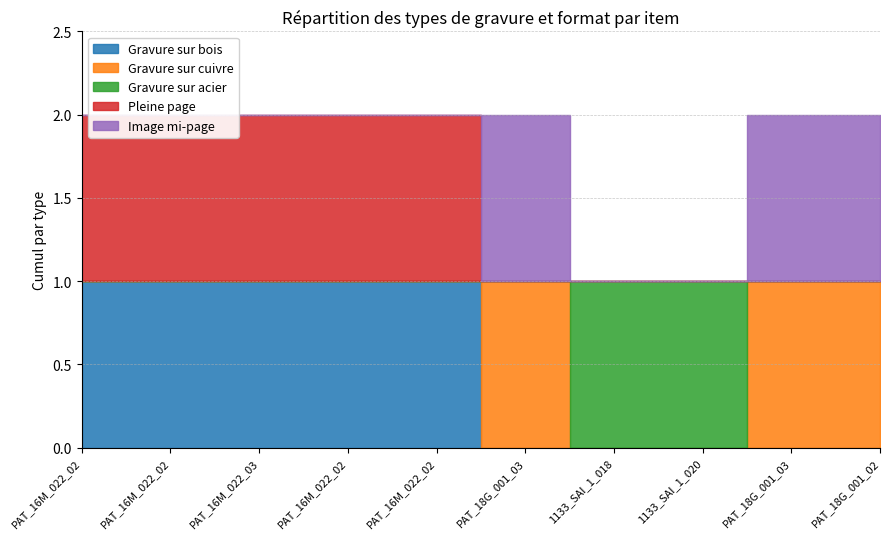

Which series has the largest total across all categories?

Gravure sur bois